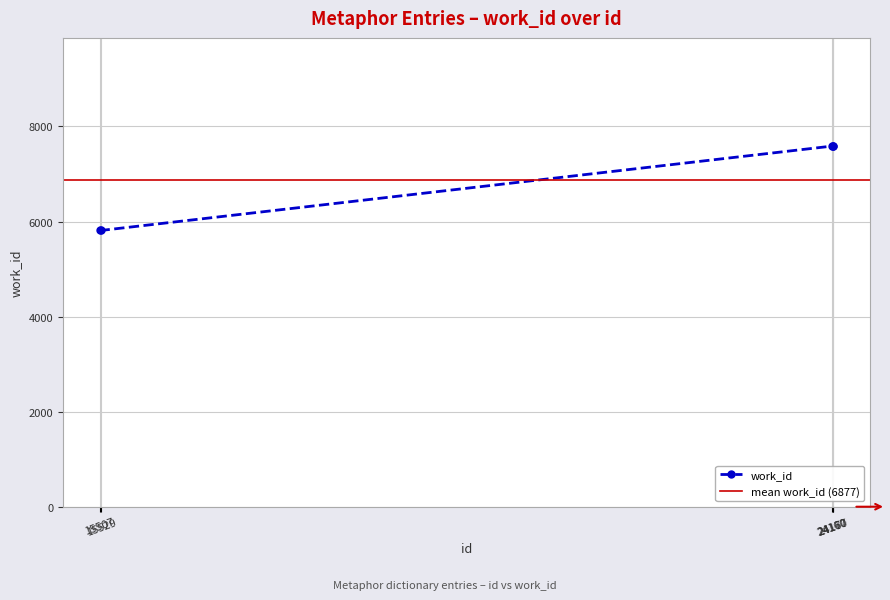

At which category does the chart reach its peak across all series?

24160